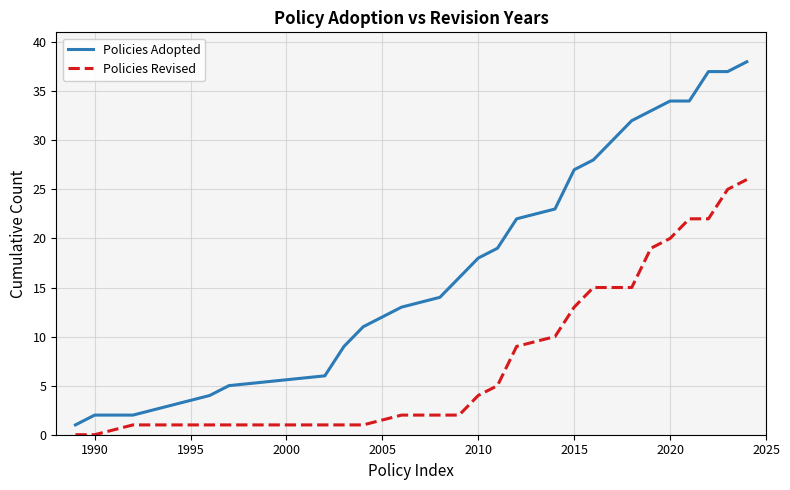

Which series has the largest total across all categories?

Policies Adopted